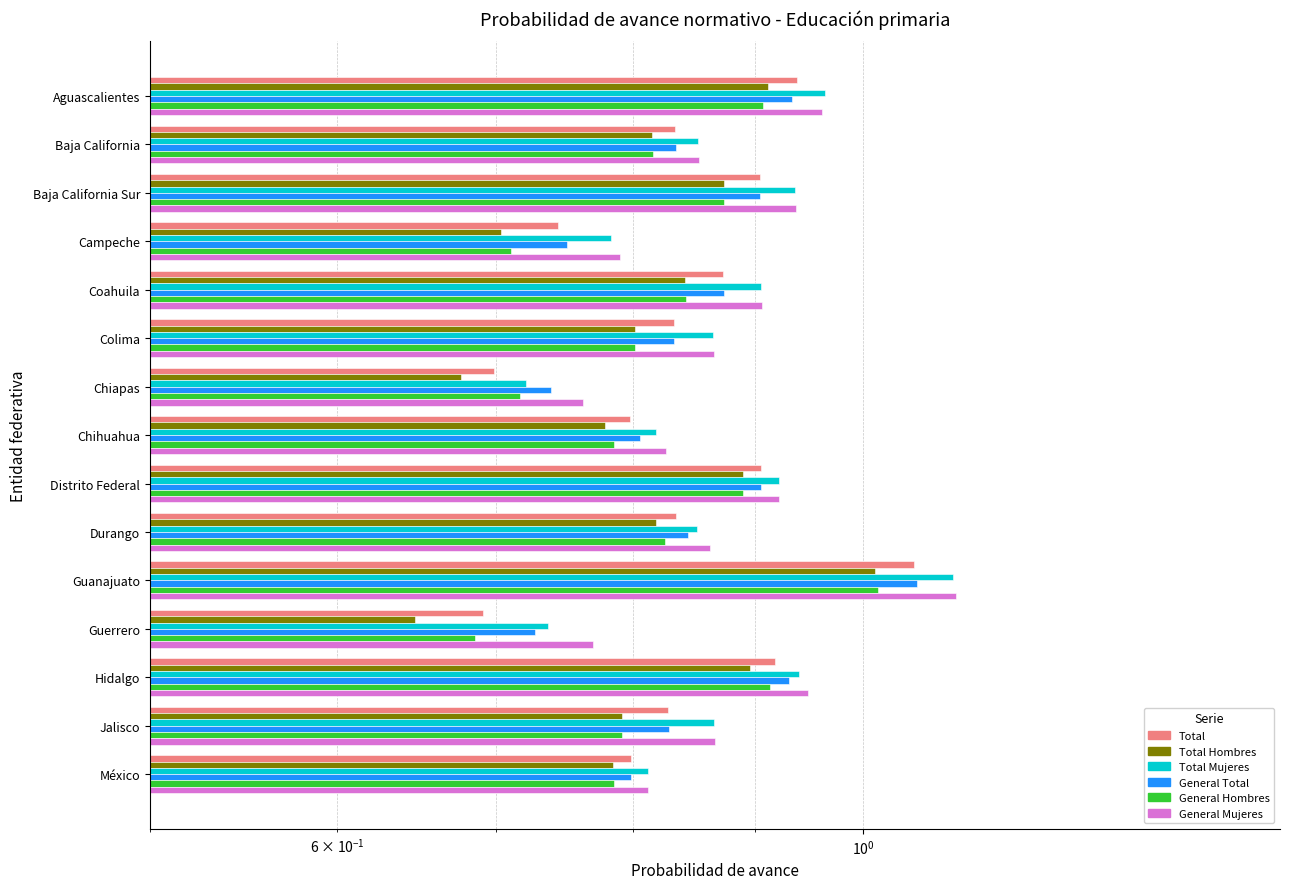

Where is Total_Mujeres nearest to the value 0?

Chiapas